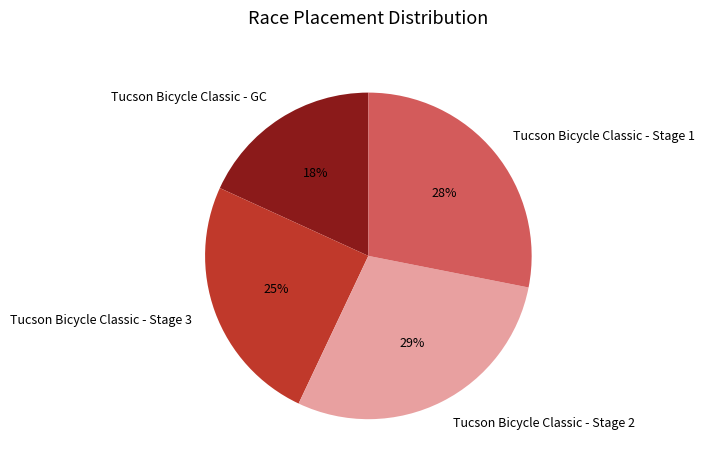

To the nearest percent, what portion does Tucson Bicycle Classic - GC represent?

18%